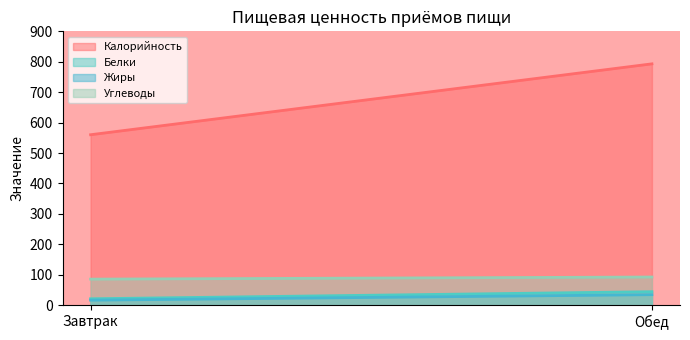

Which series has the largest total across all categories?

Калорийность